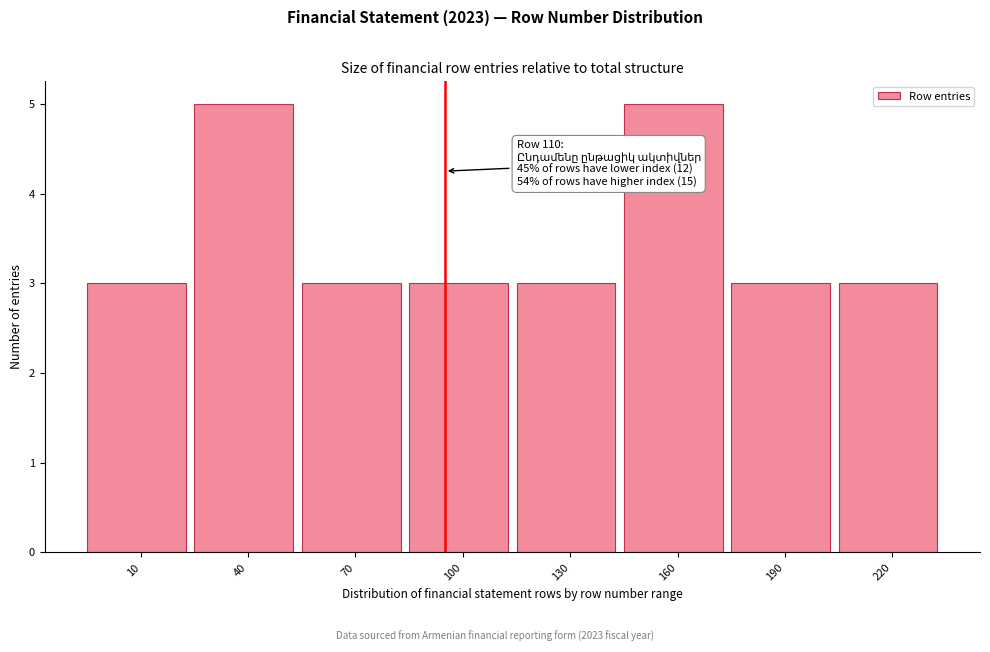

Reading right to left, what are all the values shown in this chart?

220=3	190=3	160=5	130=3	100=3	70=3	40=5	10=3